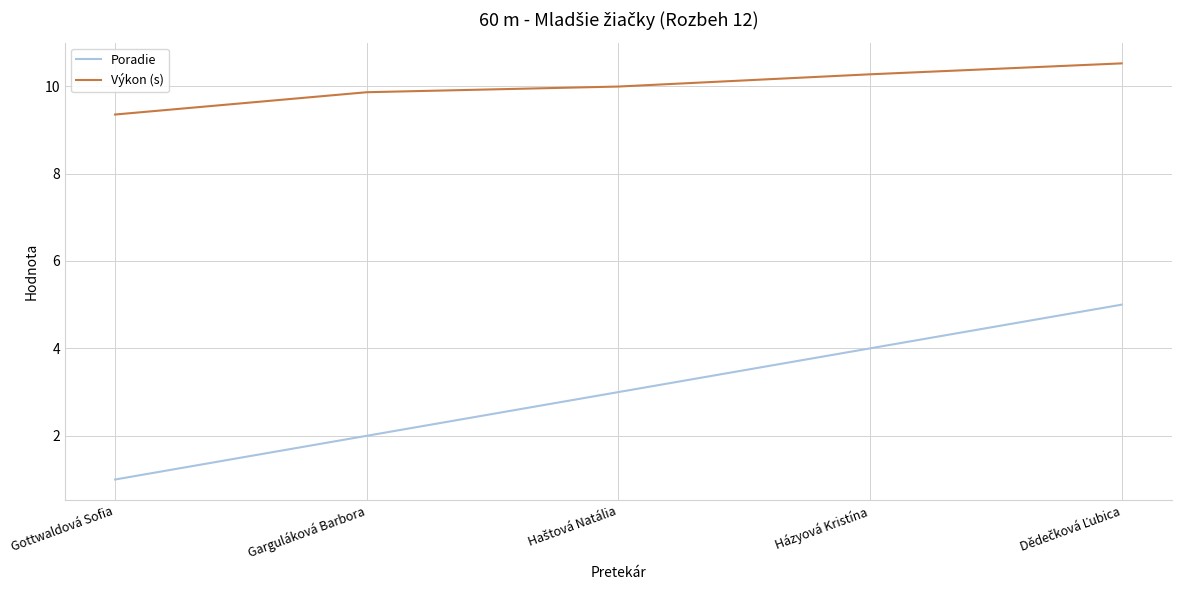

The Poradie series shows 4.0 at Házyová Kristína. True or false?

True